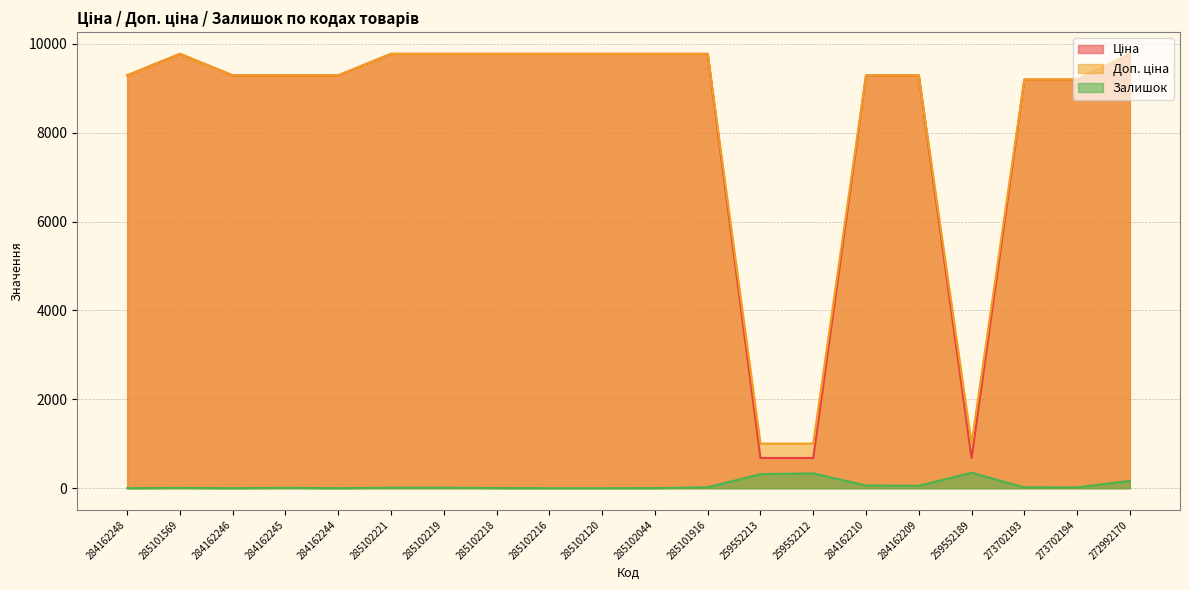

Reading left to right, transcribe all the data shown in this chart.

Ціна: 284162248=9290.5	285101569=9775.5	284162246=9290.5	284162245=9290.5	284162244=9290.5	285102221=9775.5	285102219=9775.5	285102218=9775.5	285102216=9775.5	285102120=9775.5	285102044=9775.5	285101916=9775.5	259552213=679.8	259552212=679.8	284162210=9290.5	284162209=9290.5	259552189=679.8	273702193=9196.3	273702194=9196.3	272992170=9775.5
Доп. ціна: 284162248=9290.5	285101569=9775.5	284162246=9290.5	284162245=9290.5	284162244=9290.5	285102221=9775.5	285102219=9775.5	285102218=9775.5	285102216=9775.5	285102120=9775.5	285102044=9775.5	285101916=9775.5	259552213=1004.1	259552212=1004.1	284162210=9290.5	284162209=9290.5	259552189=1004.1	273702193=9196.3	273702194=9196.3	272992170=9775.5
Залишок: 284162248=0.0	285101569=7.0	284162246=0.0	284162245=8.0	284162244=0.0	285102221=11.0	285102219=11.0	285102218=3.0	285102216=0.0	285102120=0.0	285102044=1.0	285101916=21.0	259552213=317.0	259552212=334.0	284162210=62.0	284162209=55.0	259552189=348.0	273702193=20.0	273702194=18.0	272992170=165.0